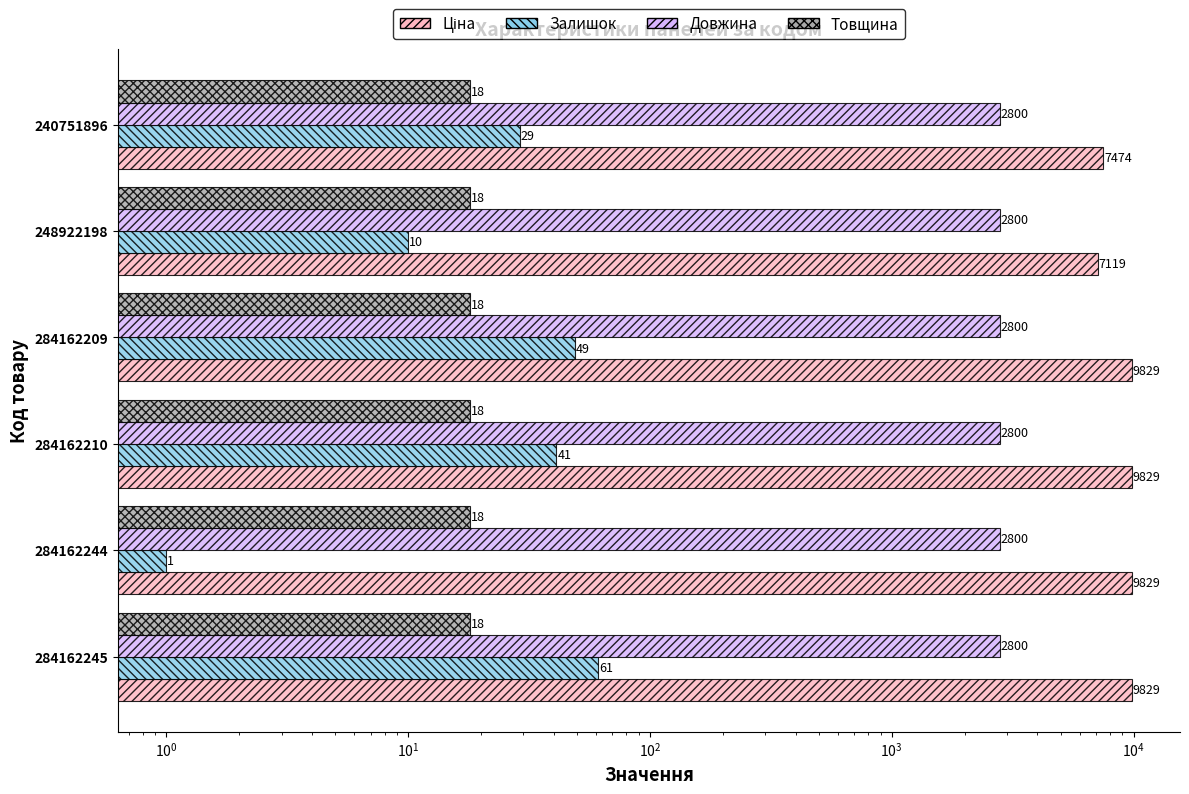

How many Залишок values are between 10 and 49?

4